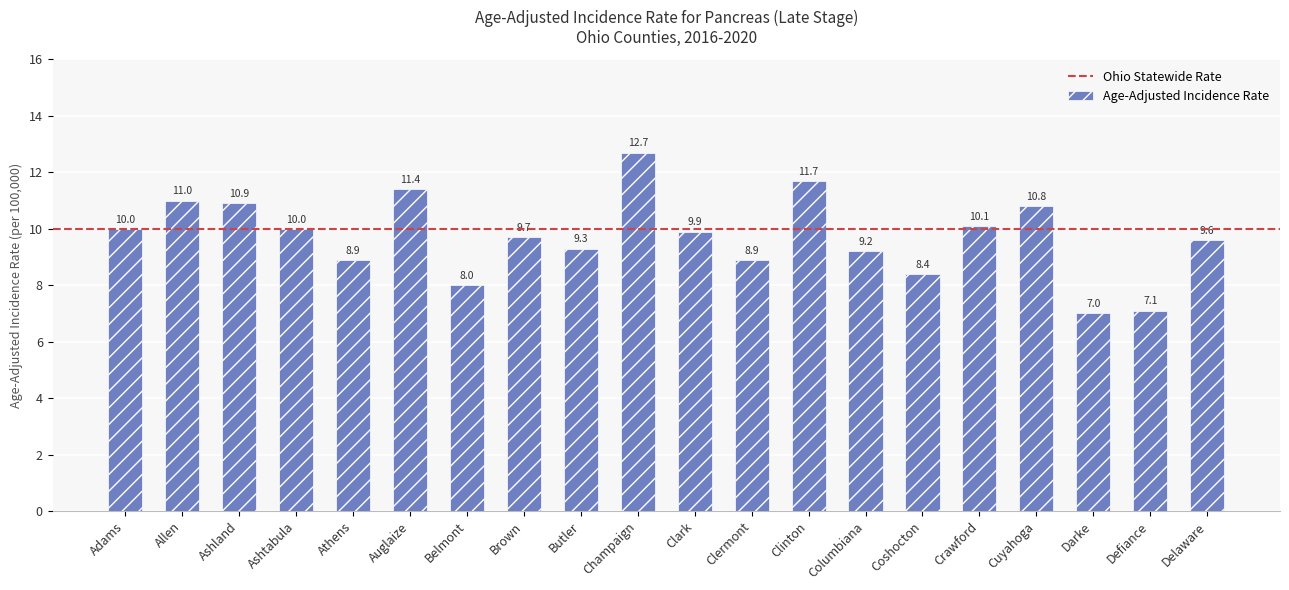

Reading left to right, what are all the values shown in this chart?

Adams=10.0	Allen=11.0	Ashland=10.9	Ashtabula=10.0	Athens=8.9	Auglaize=11.4	Belmont=8.0	Brown=9.7	Butler=9.3	Champaign=12.7	Clark=9.9	Clermont=8.9	Clinton=11.7	Columbiana=9.2	Coshocton=8.4	Crawford=10.1	Cuyahoga=10.8	Darke=7.0	Defiance=7.1	Delaware=9.6